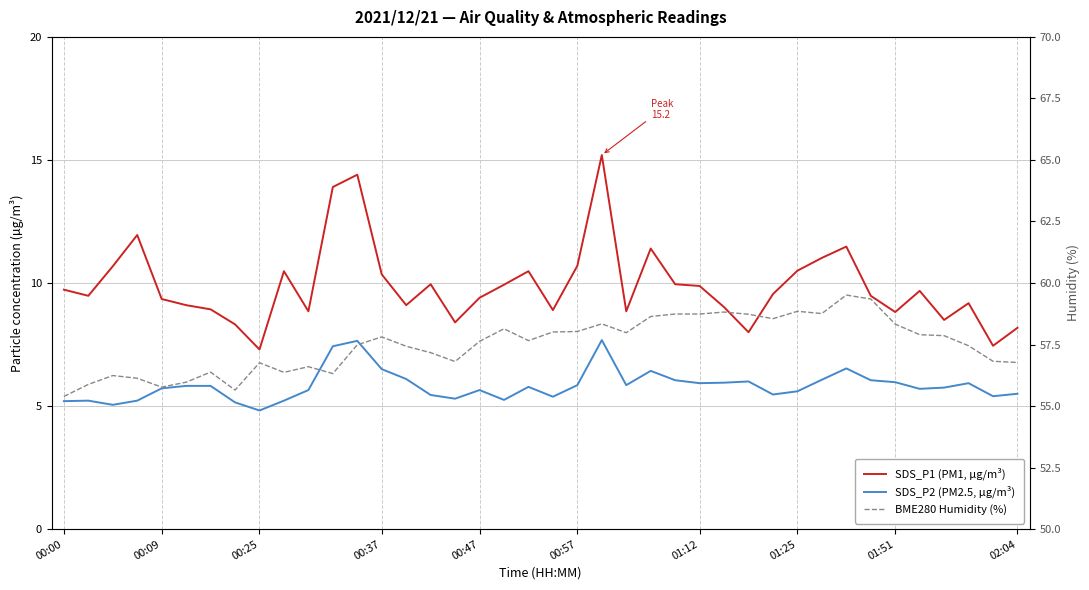

True or false: SDS_P1 (PM1, µg/m³) has a value of 14.5 at 14.

False